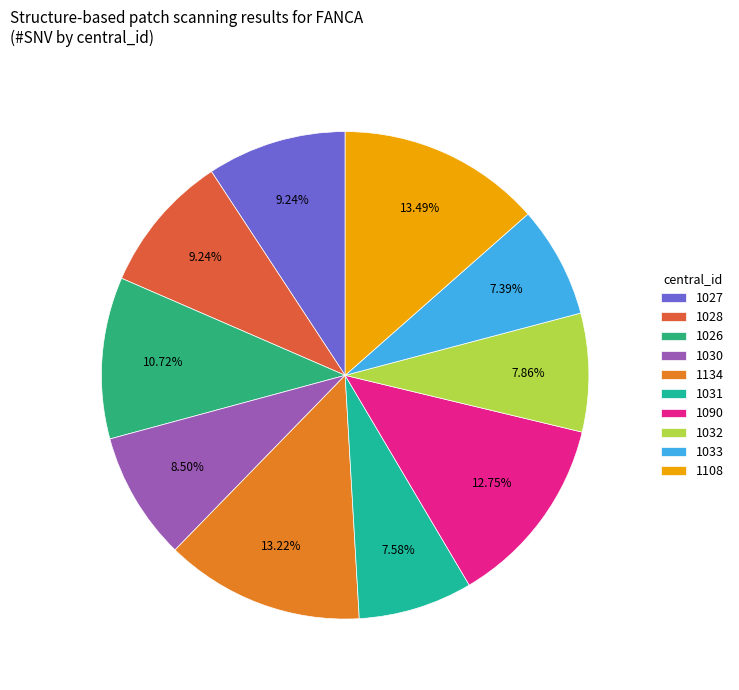

To the nearest percent, what percentage of the pie is 1030?

9%